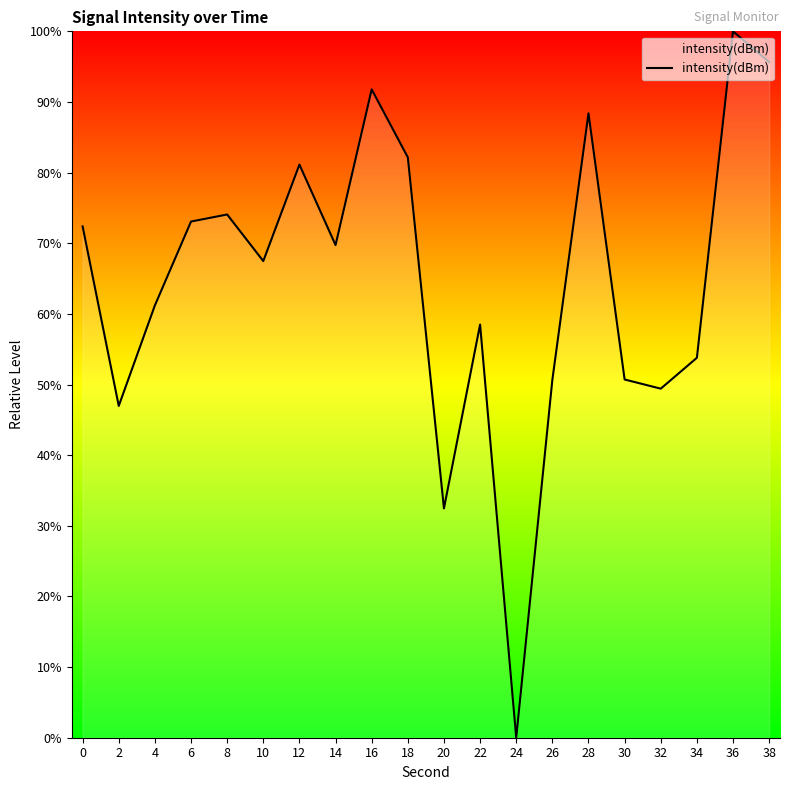

Is it true that the value at 6 is 46.4?

False